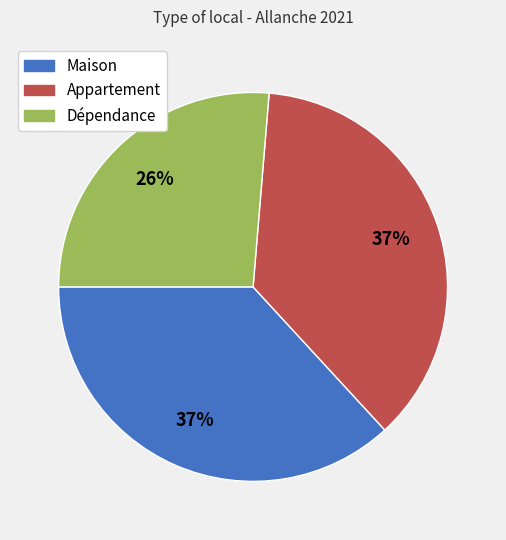

To the nearest percent, what is the difference between the largest and smallest slice percentages?

11%